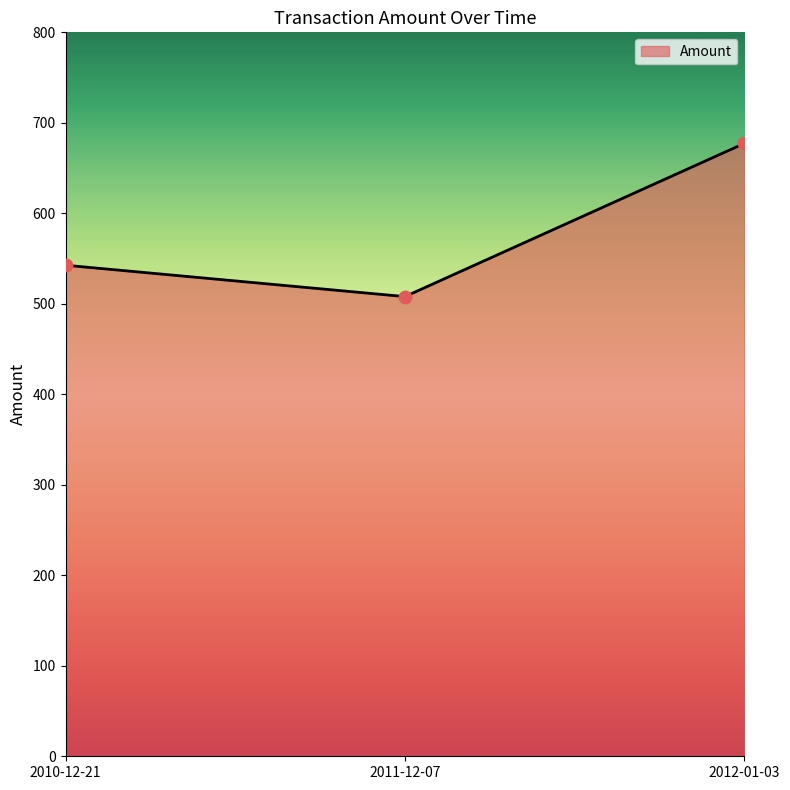

Which has a higher value, 2011-12-07 or 2010-12-21?

2010-12-21